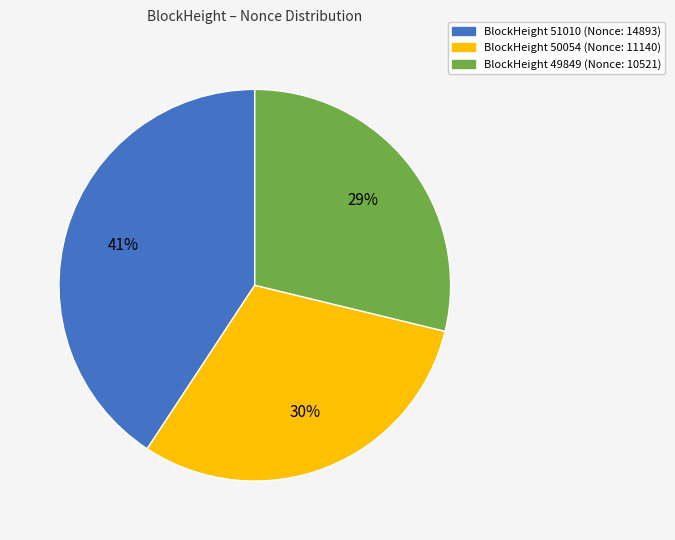

Does any single category account for the majority?

No